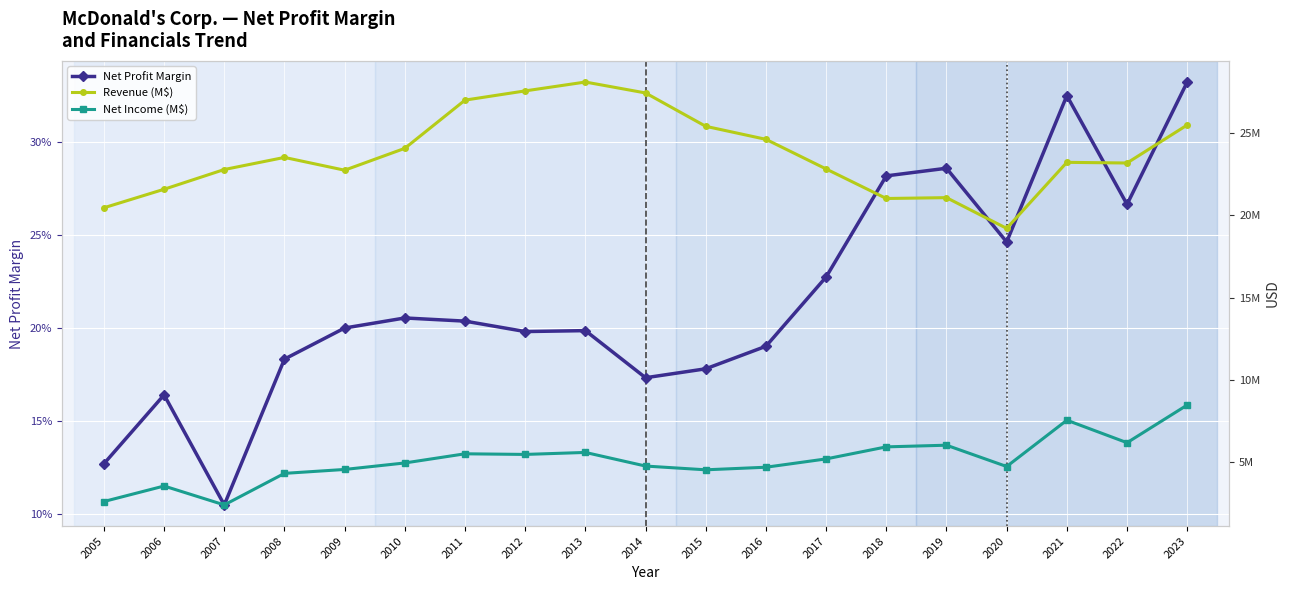

Does the chart display data point markers on the line(s)?

Yes